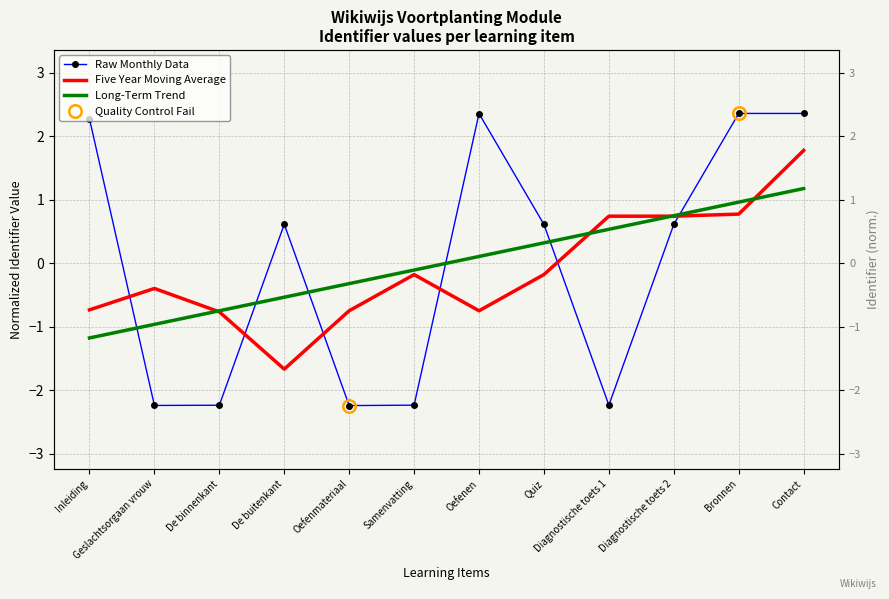

Which series has the widest spread of values?

Raw Monthly Data